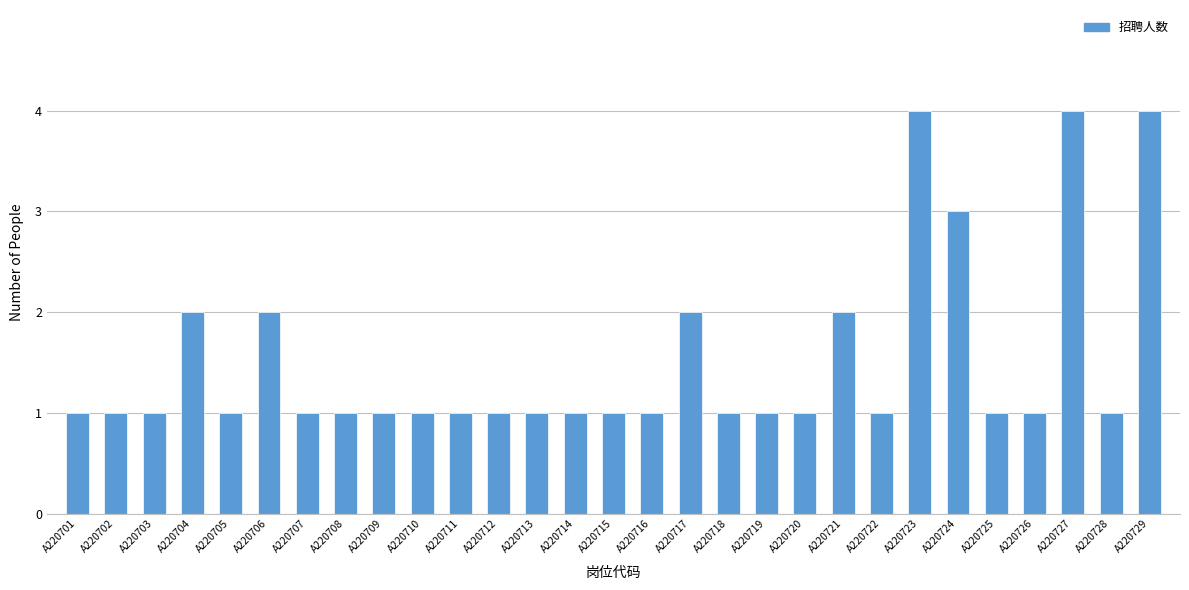

Reading right to left, extract all data points from this chart.

4	1	4	1	1	3	4	1	2	1	1	1	2	1	1	1	1	1	1	1	1	1	1	2	1	2	1	1	1